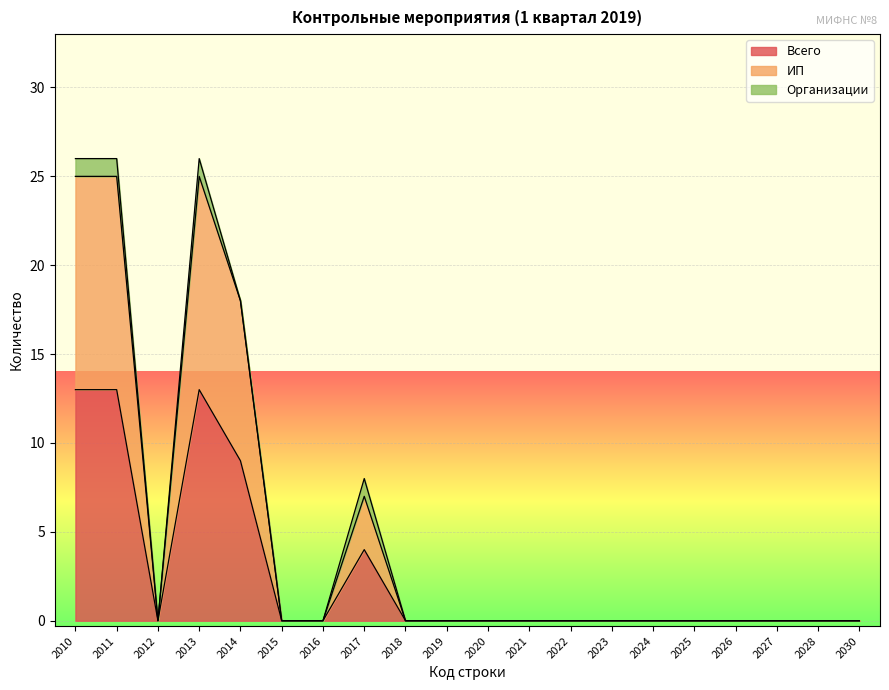

At which label is ИП closest to 12?

2017